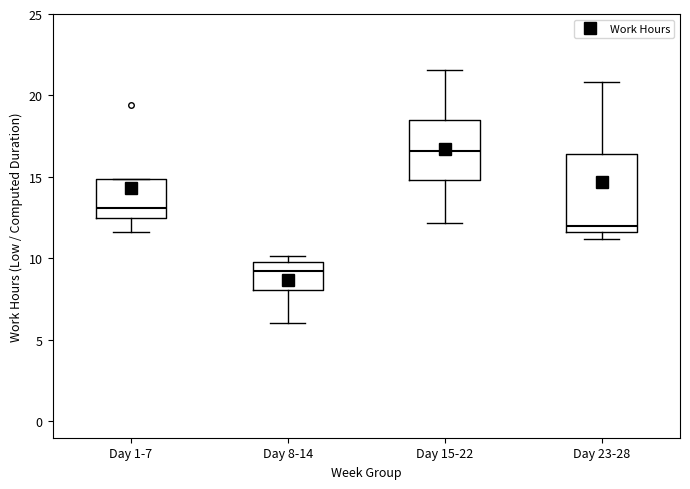

Comparing the boxes themselves (not the whiskers), which one is the tallest?

Day 23-28